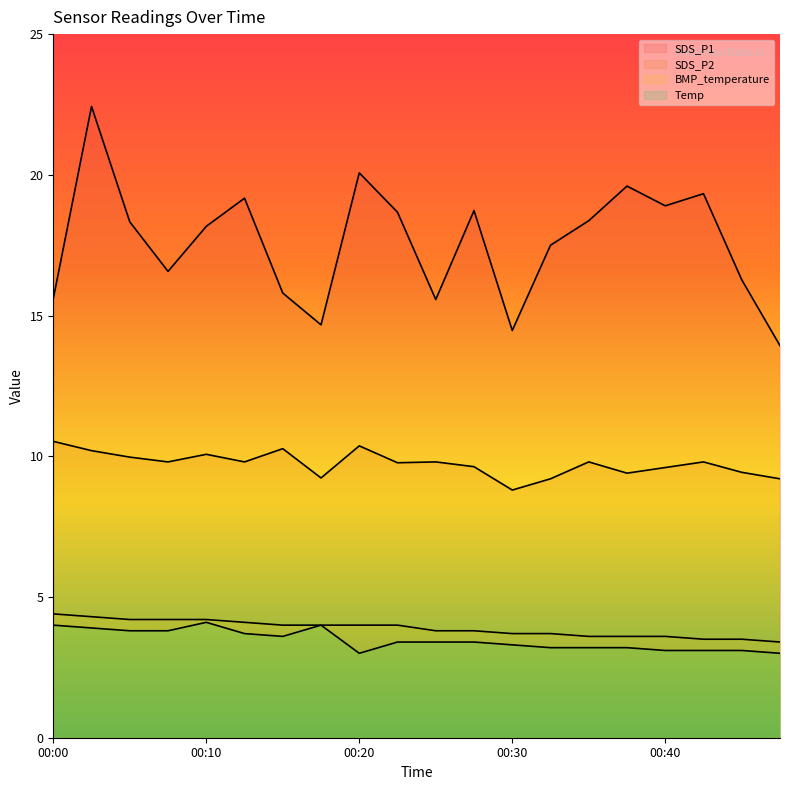

Which series has the largest total across all categories?

SDS_P1